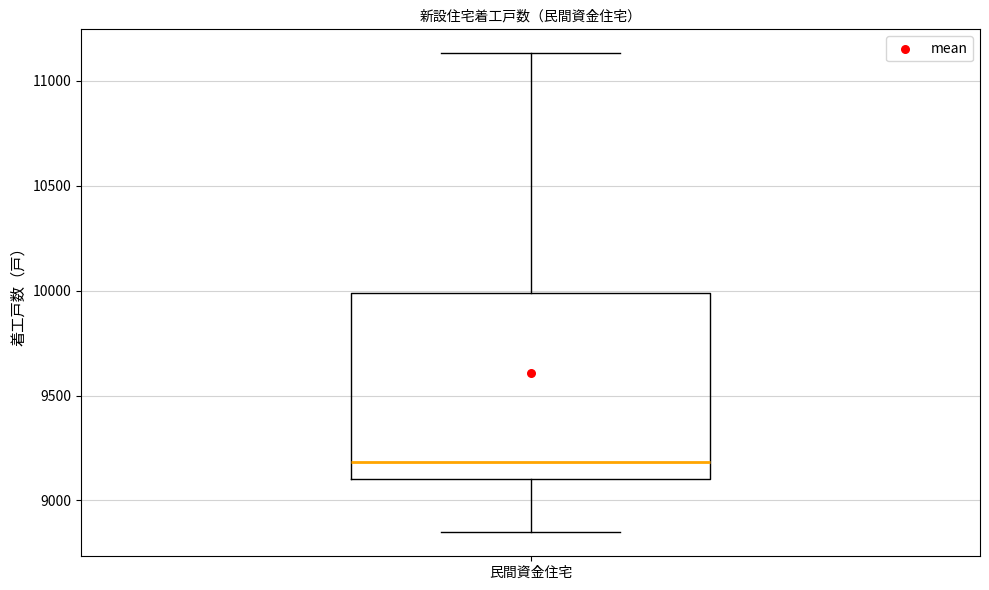

Where is the upper edge of the box for 民間資金住宅 on the y-axis? The values are not printed on the chart, so give them approximately, as read against the axis.

10000